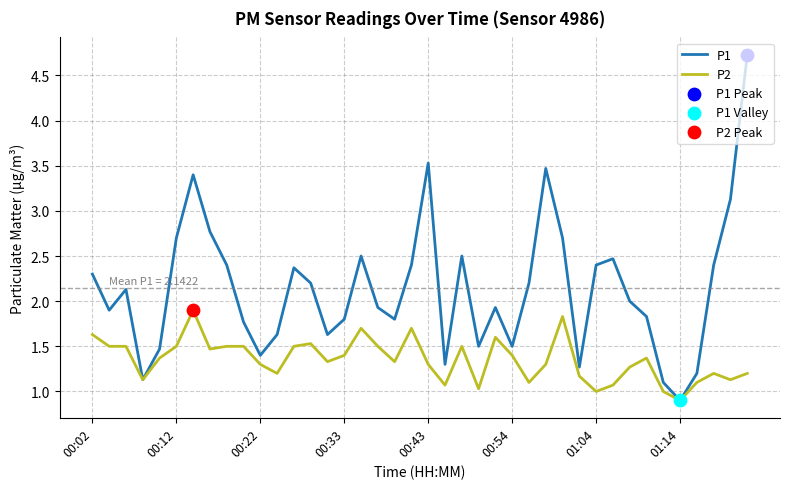

Which series has the largest total across all categories?

P1